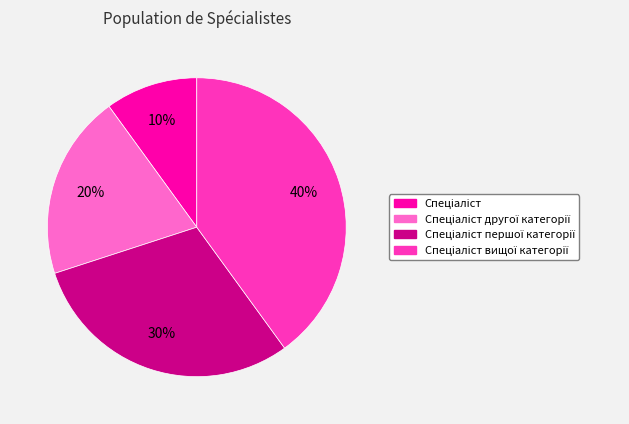

Is there any slice that represents more than half of the pie?

No